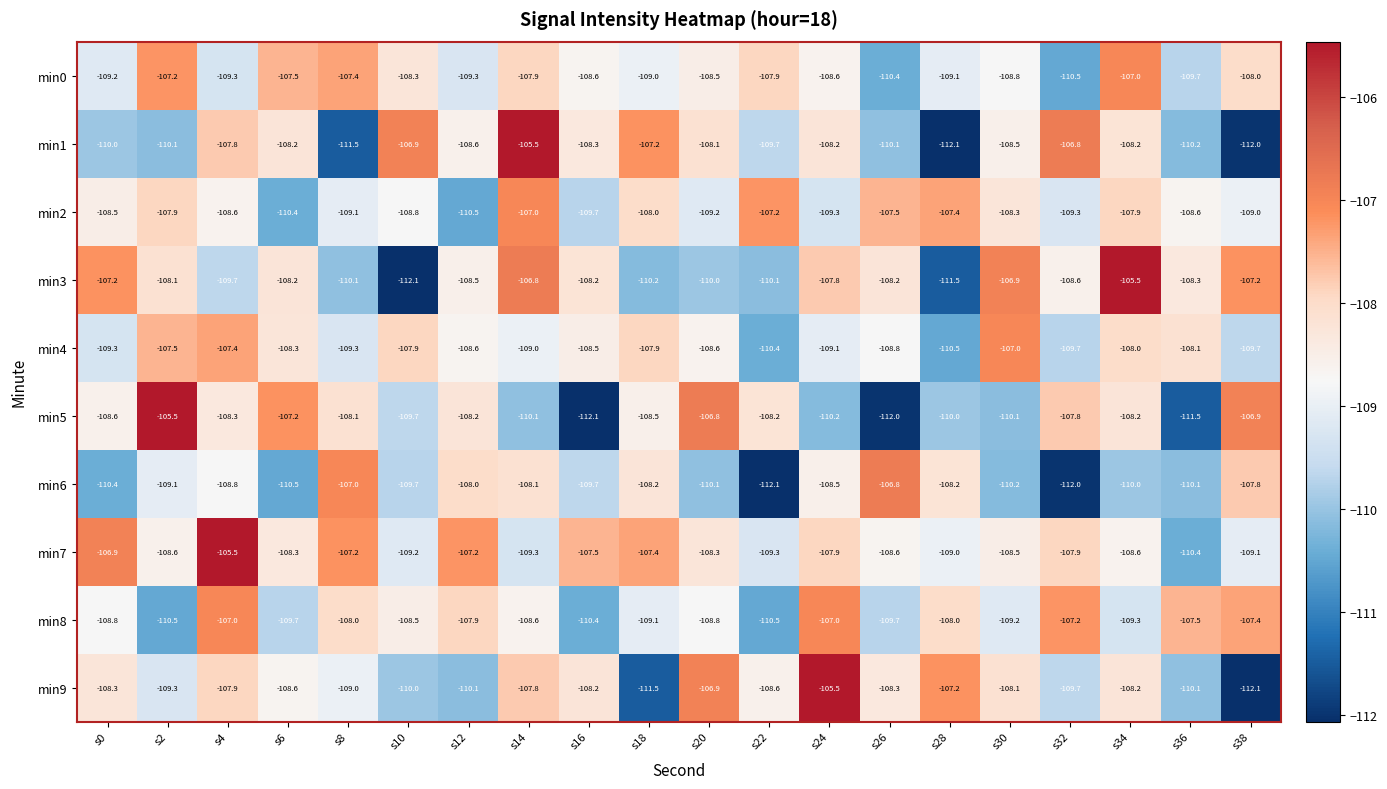

At s18, list the series in order from largest to smallest.

min1, min7, min4, min2, min6, min5, min0, min8, min3, min9